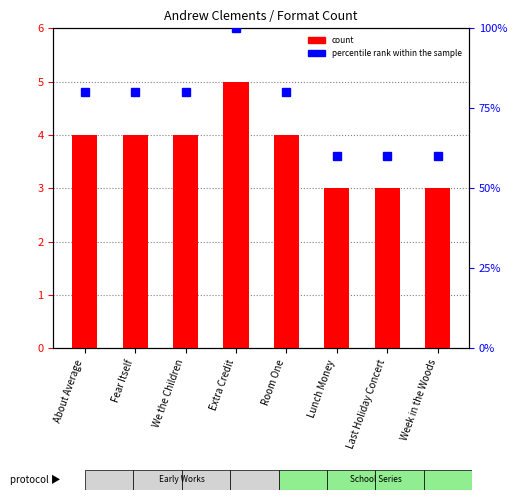

How many data points in percentile rank within the sample are above 80?

1